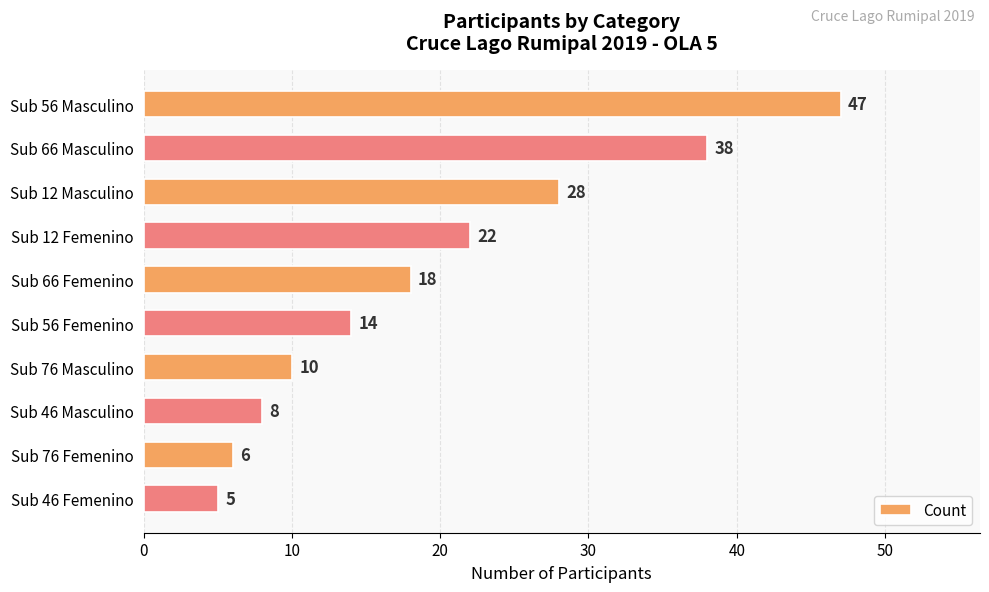

Which category has the lowest value across all series?

Sub 46 Femenino